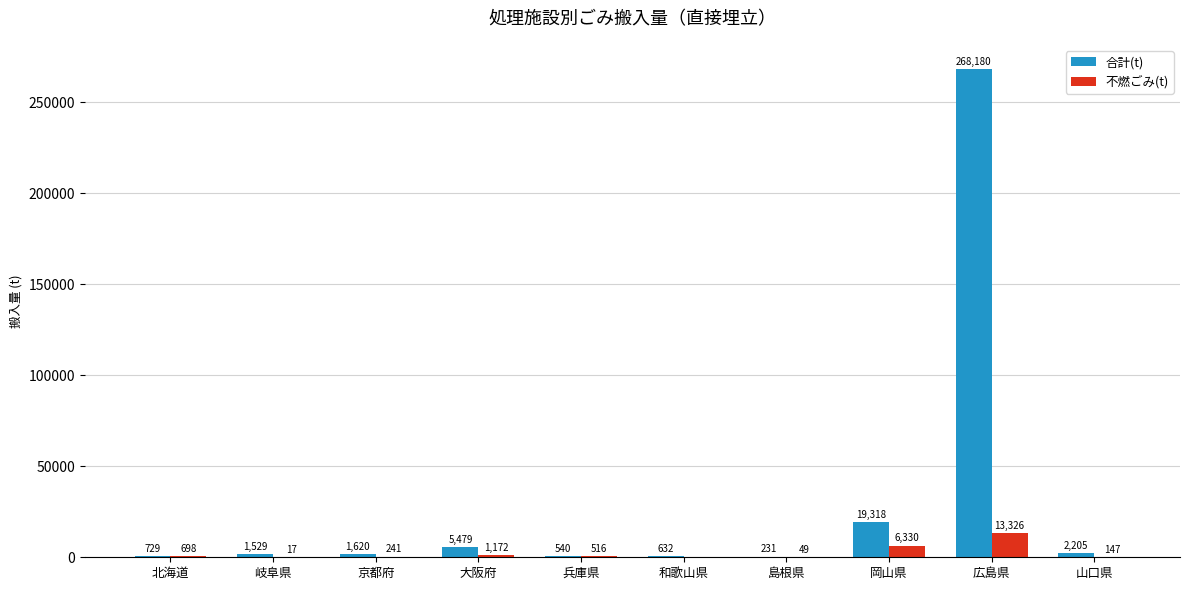

Read the 合計(t) value at 岡山県.

19318